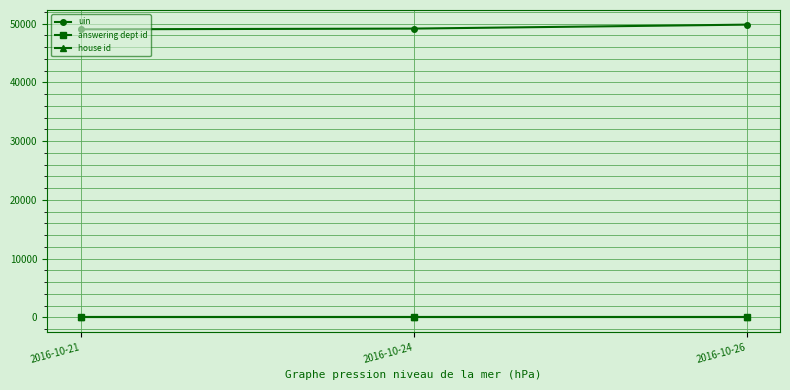

The value of uin at 2016-10-24 is 49141. True or false?

True